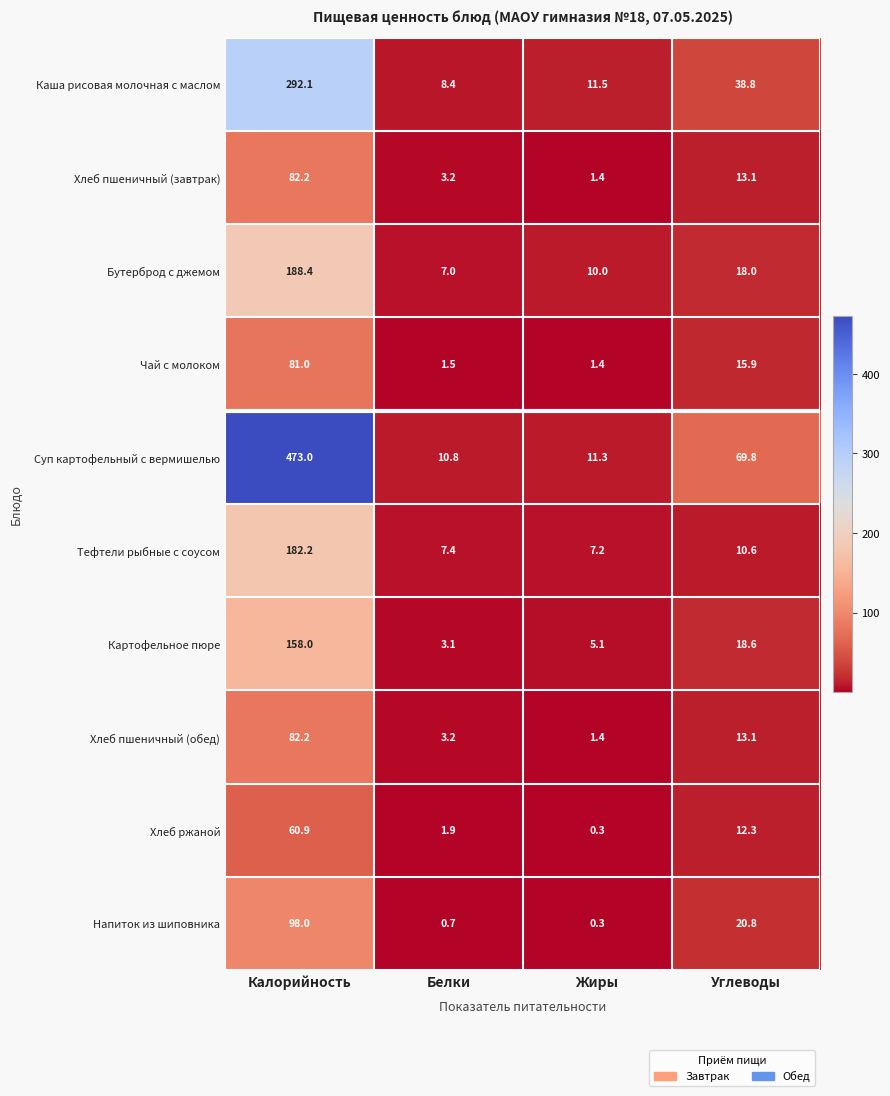

Which series has the largest range (max minus min)?

Суп картофельный с вермишелью